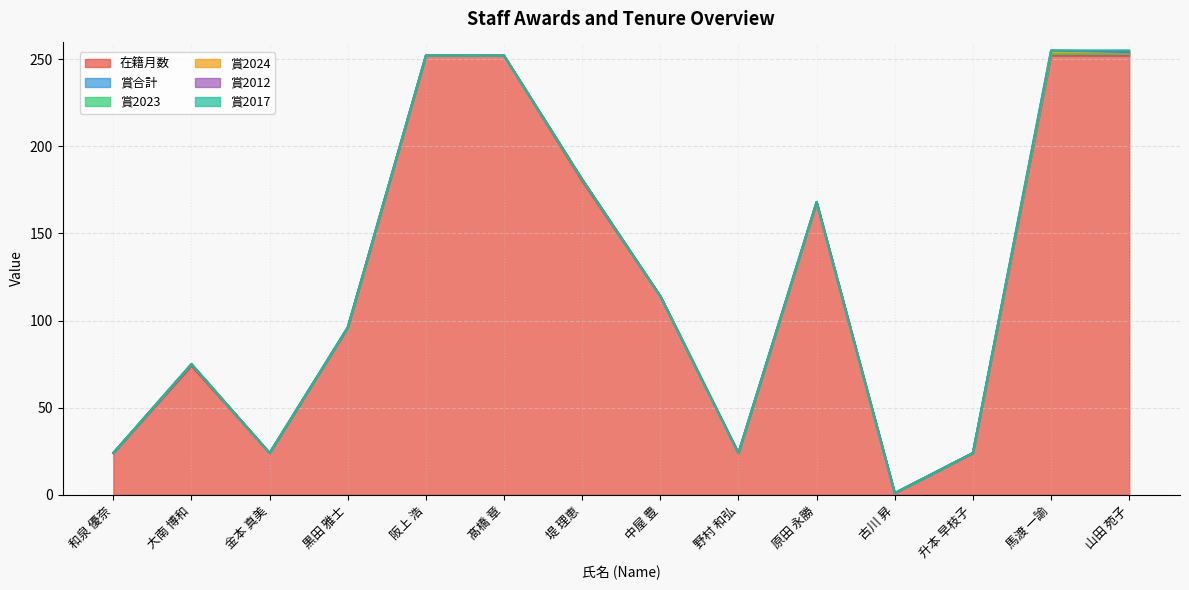

At which label is 賞2023 closest to 0?

和泉 優奈